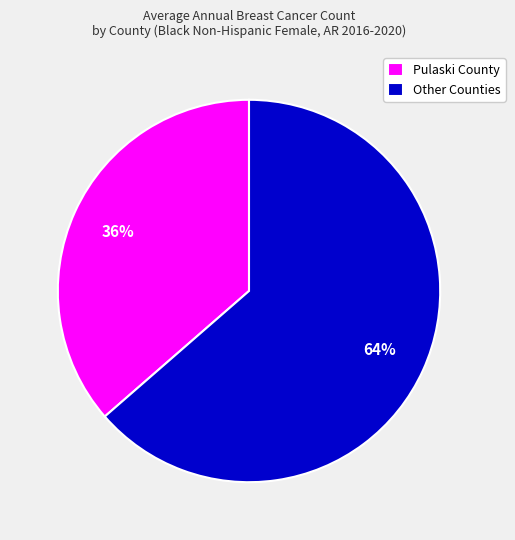

How many slices are in this pie chart?

2